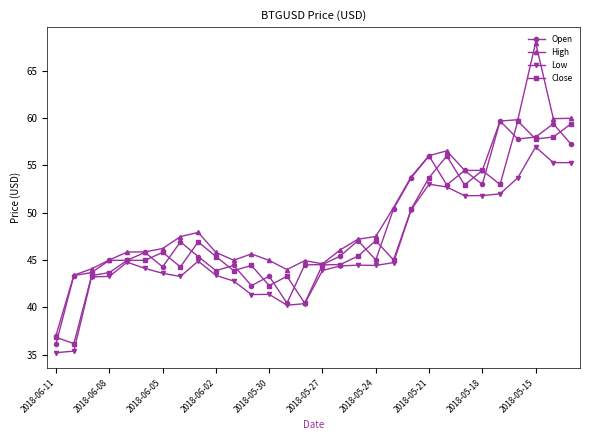

True or false: Open has more than 0 points higher than both neighbors.

True